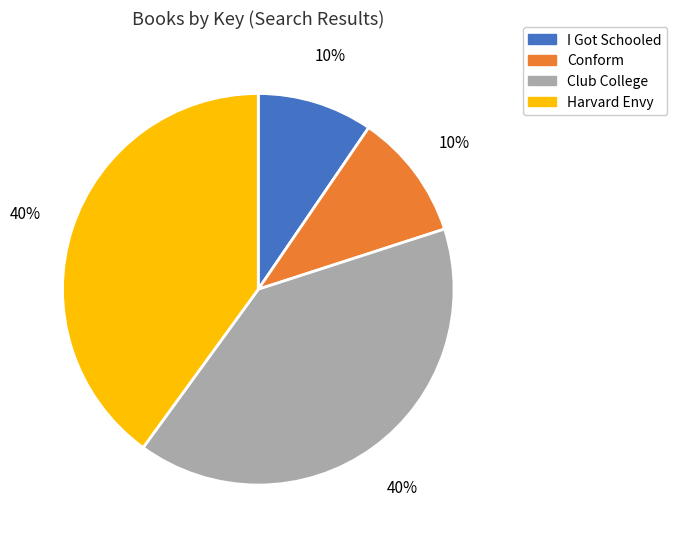

To the nearest percent, what is the difference between the largest and smallest slice percentages?

30%